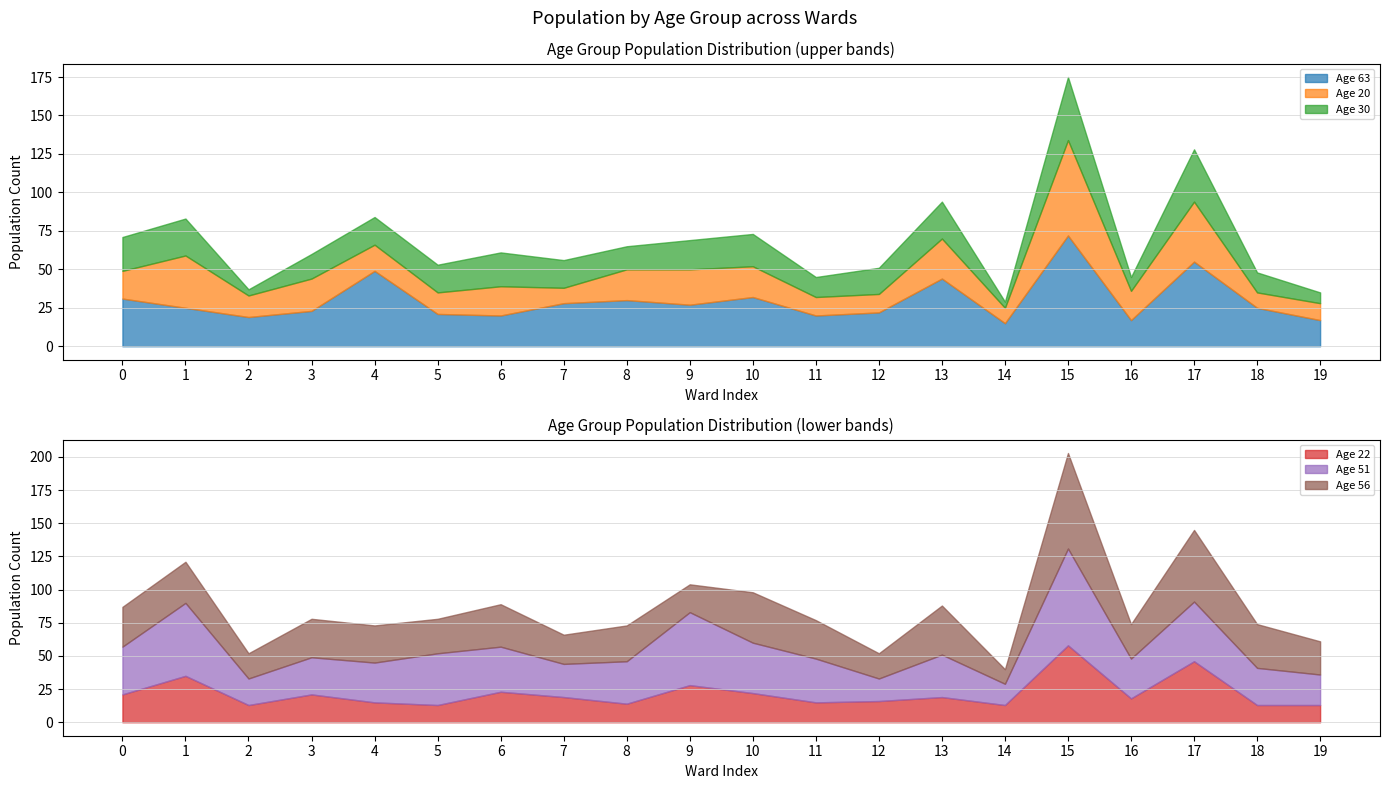

The Age 63 series shows 32 at 10. True or false?

True